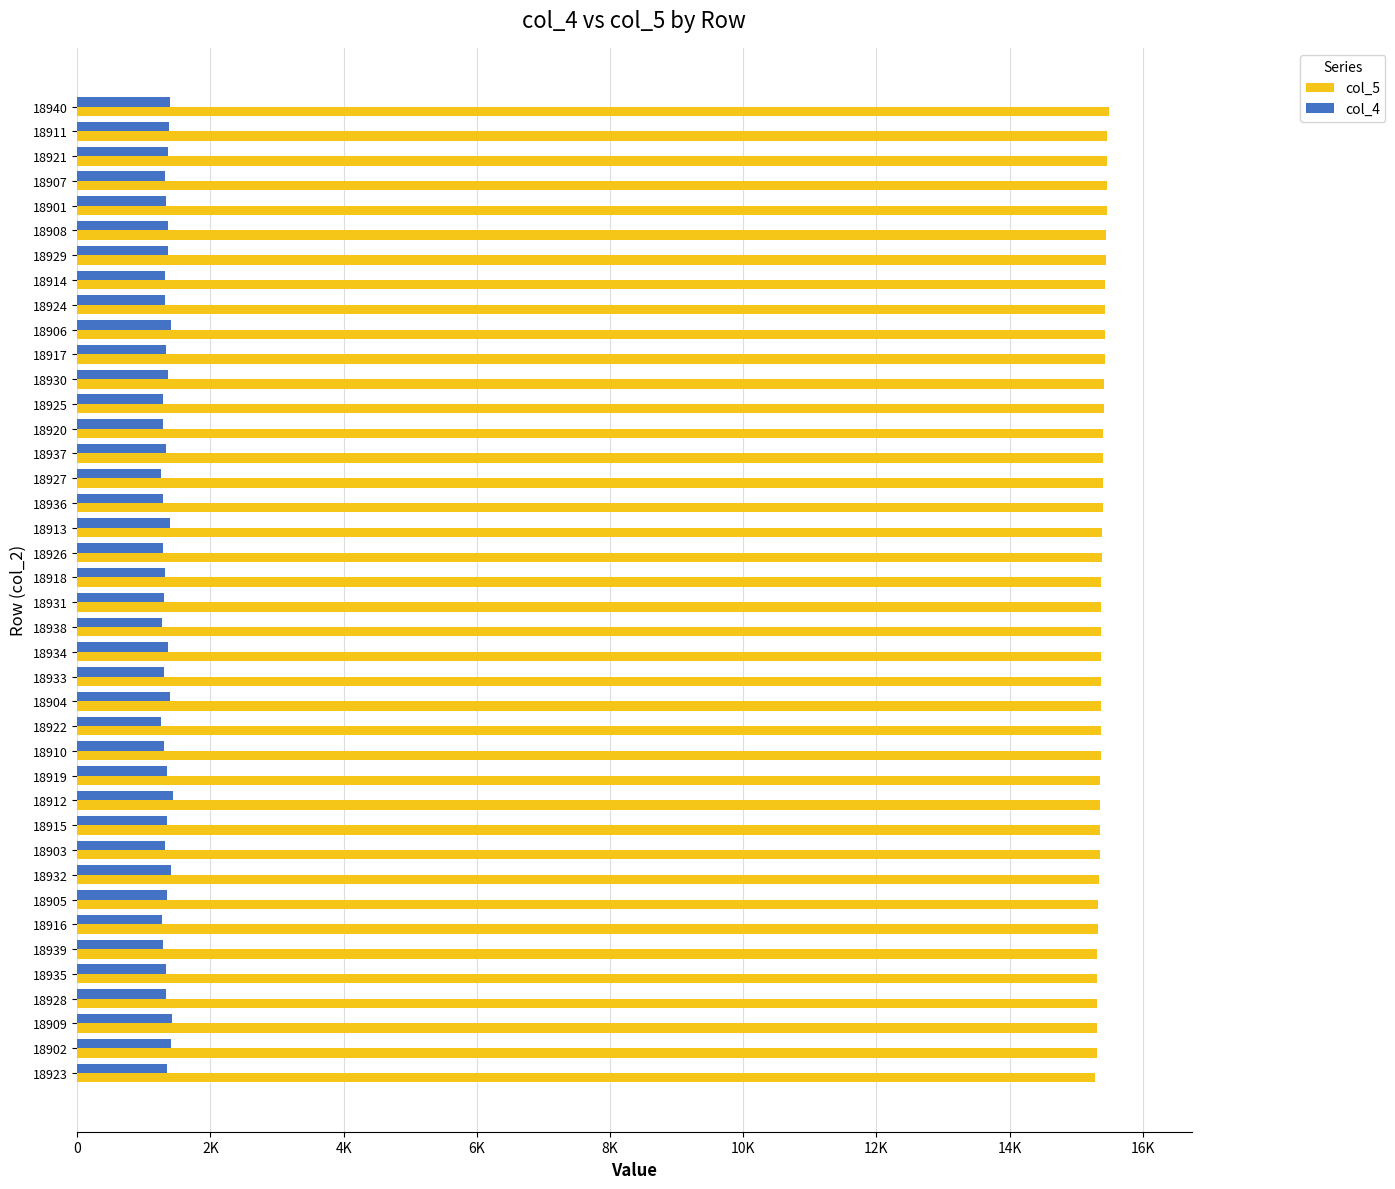

At how many categories does at least one series exceed 10536?

40